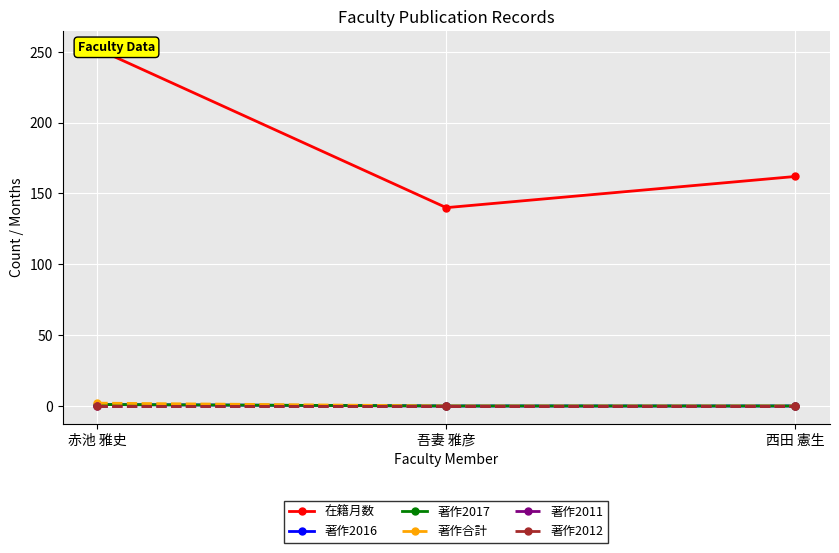

How many distinct data groups are displayed?

6